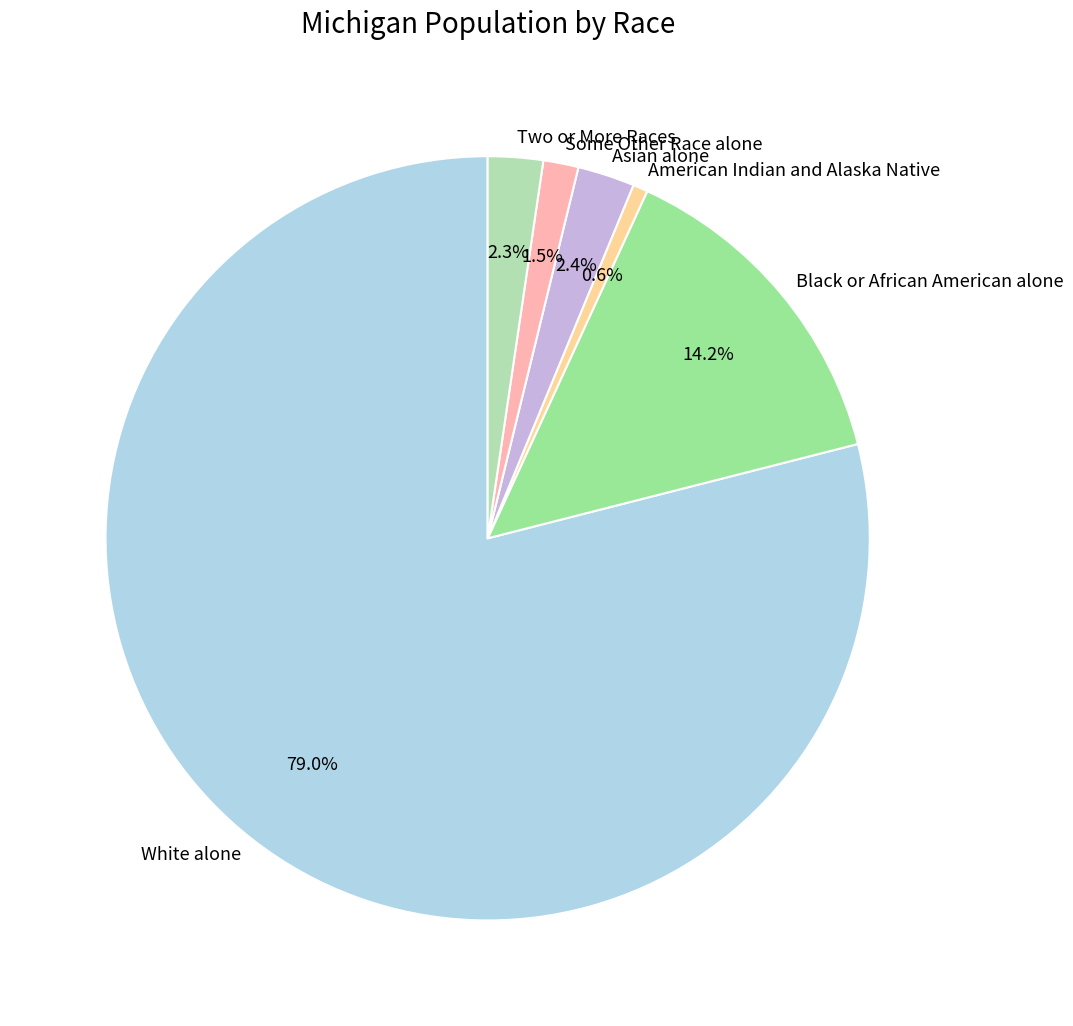

Does White alone account for over 50% of the chart?

Yes